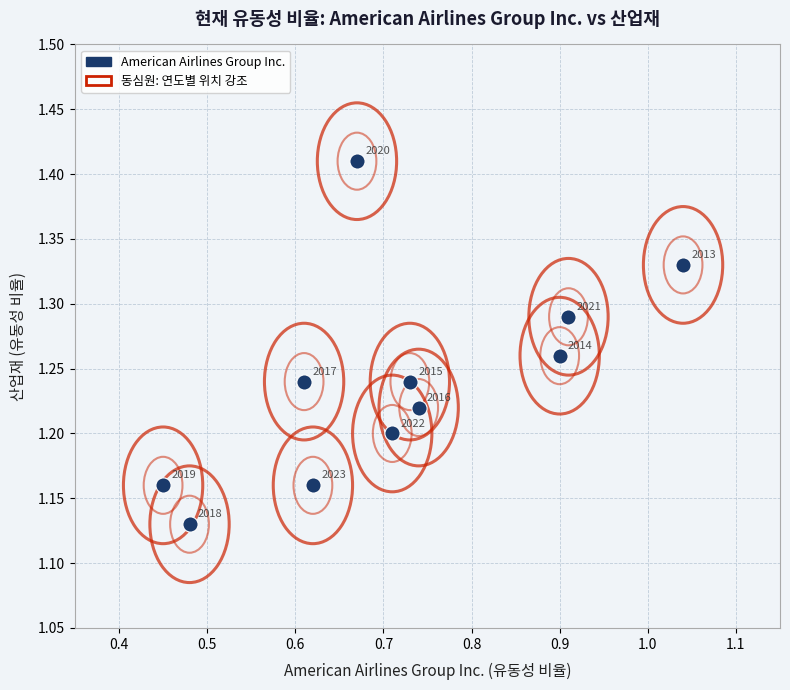

What is the range of X values (max minus min)?

0.6